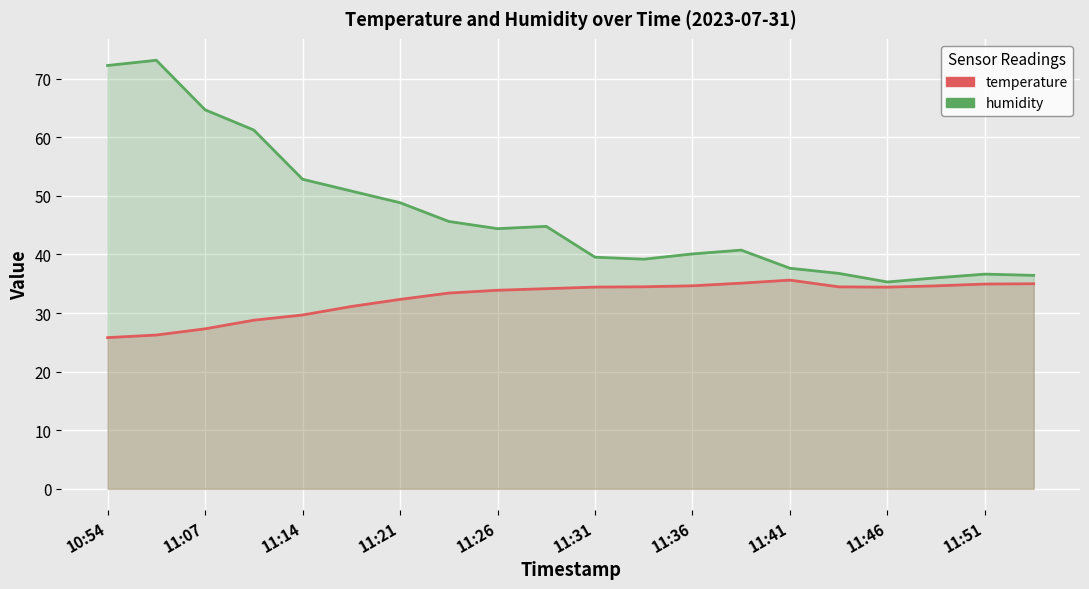

True or false: humidity has more than 1 points higher than both neighbors.

True